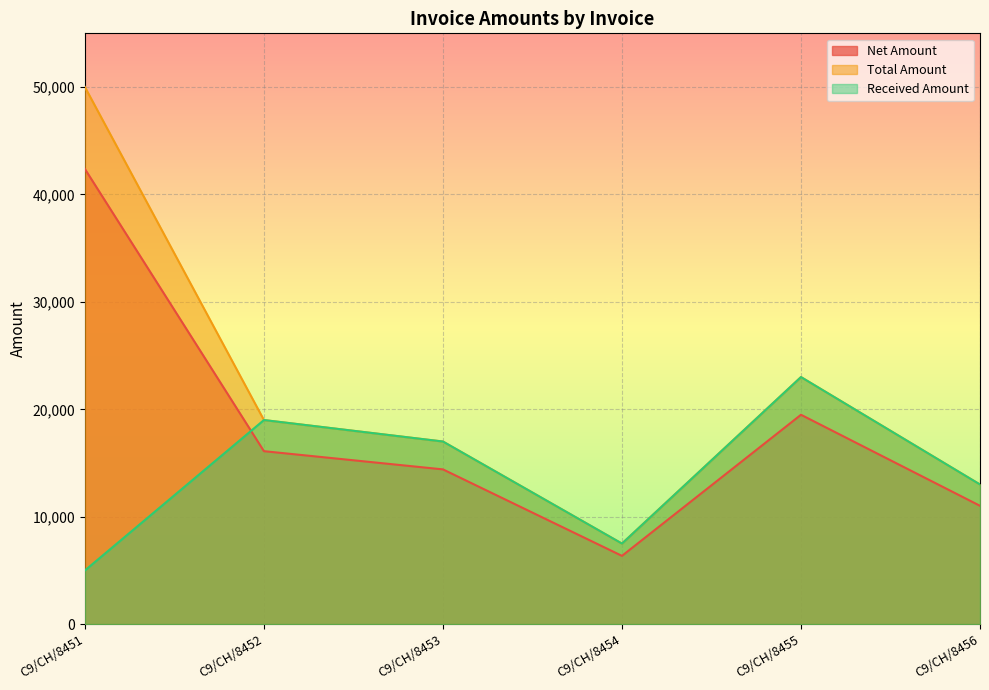

Where is the first local maximum for Total Amount?

C9/CH/8455